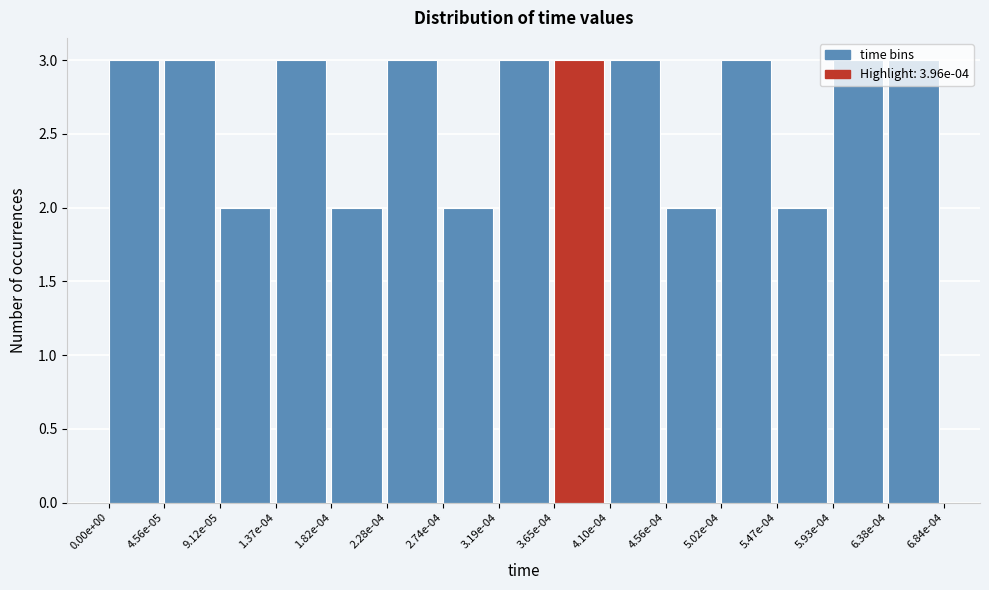

The chart shows a value of 1 at 2.28e-04. True or false?

False